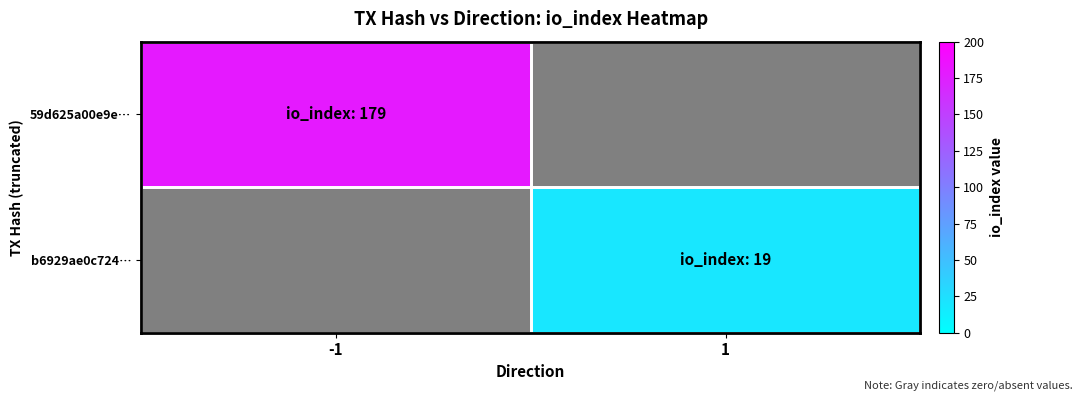

What is the approximate value of 59d625a00e9e… at -1?

179.0